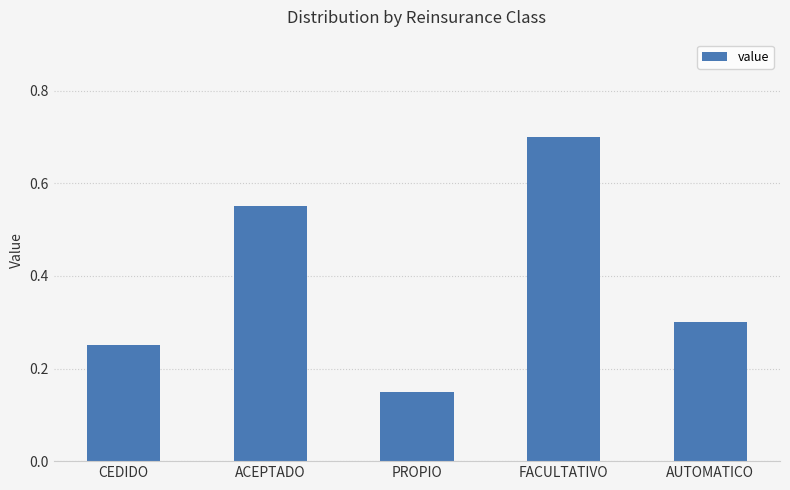

What is the sum of the values at PROPIO and CEDIDO?

0.4